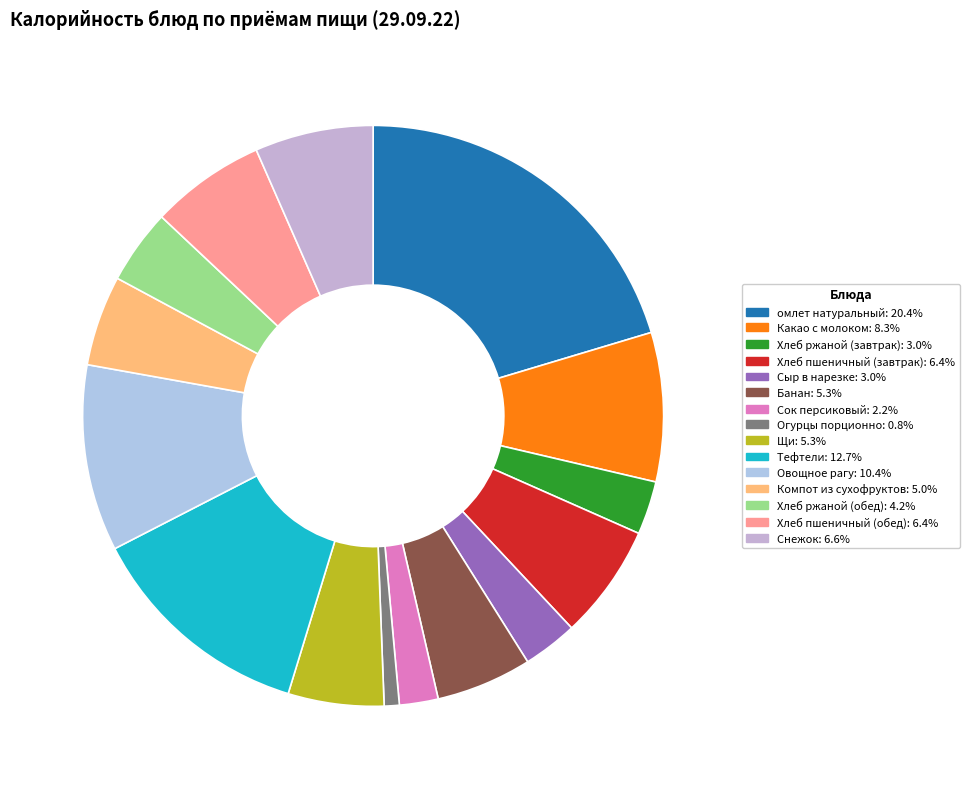

Is it true that Щи is 5% of the pie?

True